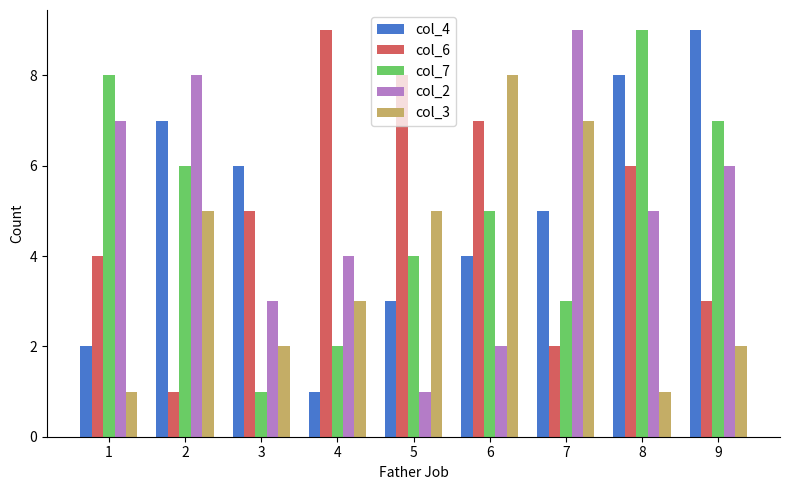

Reading left to right, what are all the values shown in this chart?

col_4: 1=2	2=7	3=6	4=1	5=3	6=4	7=5	8=8	9=9
col_6: 1=4	2=1	3=5	4=9	5=8	6=7	7=2	8=6	9=3
col_7: 1=8	2=6	3=1	4=2	5=4	6=5	7=3	8=9	9=7
col_2: 1=7	2=8	3=3	4=4	5=1	6=2	7=9	8=5	9=6
col_3: 1=1	2=5	3=2	4=3	5=5	6=8	7=7	8=1	9=2